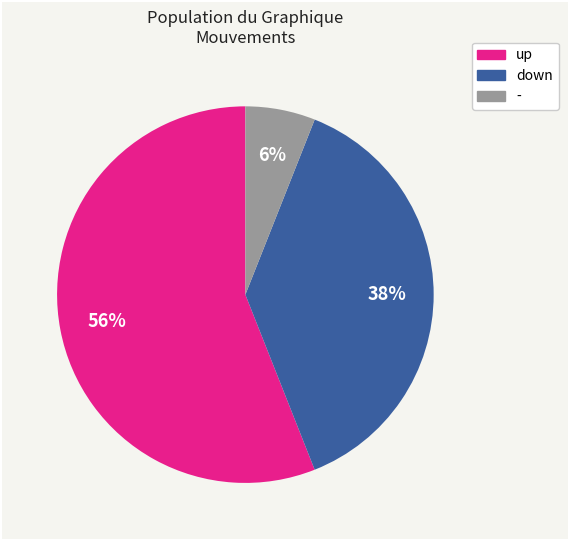

Combined, do down and up account for over 50%?

Yes